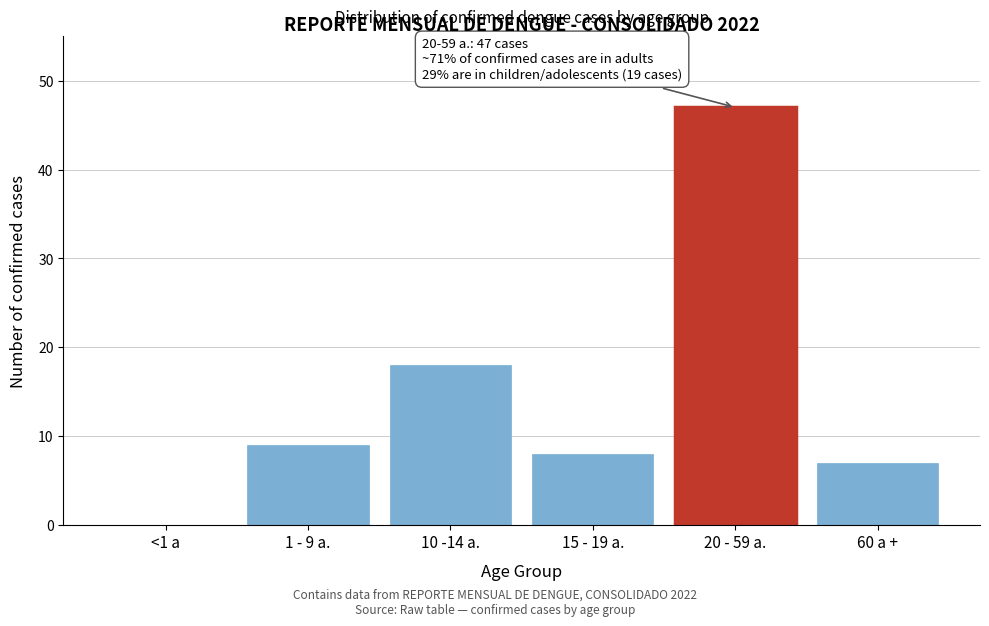

Reading right to left, list all the values displayed in this chart.

60 a +=7	20 - 59 a.=47	15 - 19 a.=8	10 -14 a.=18	1 - 9 a.=9	<1 a=0